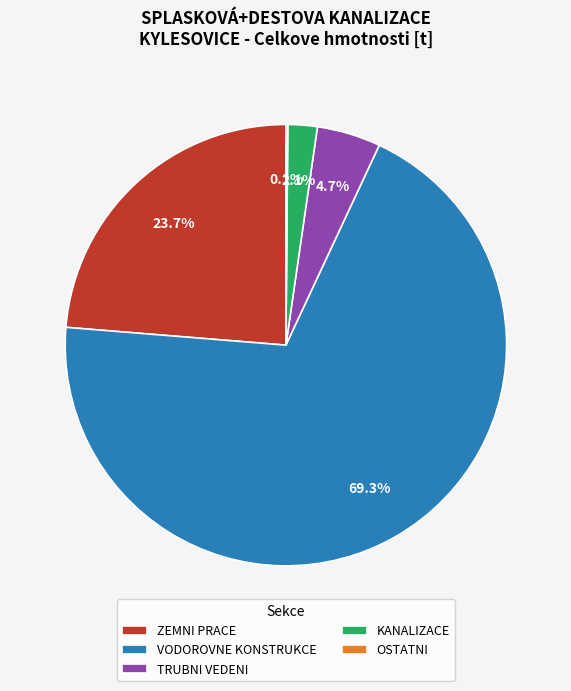

What percentage is the ZEMNI PRACE slice, to the nearest percent?

24%